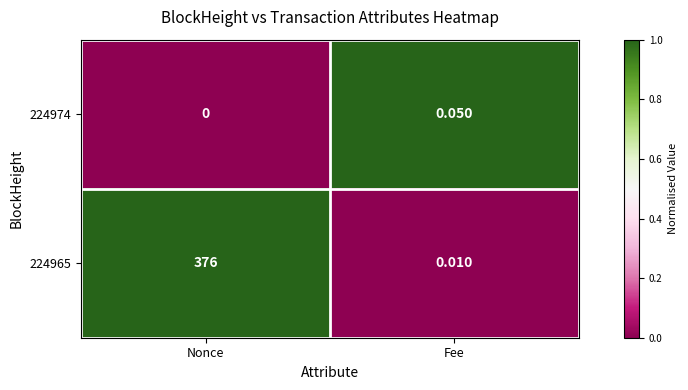

At how many categories does at least one series exceed 0?

2